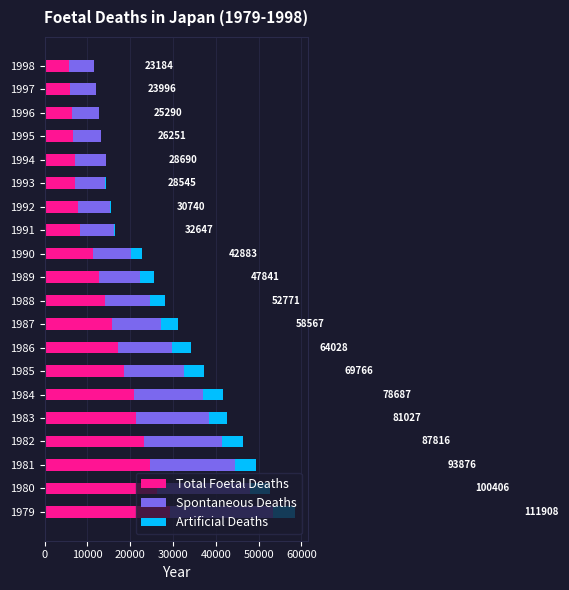

At which category is the sum across all series the highest?

1979